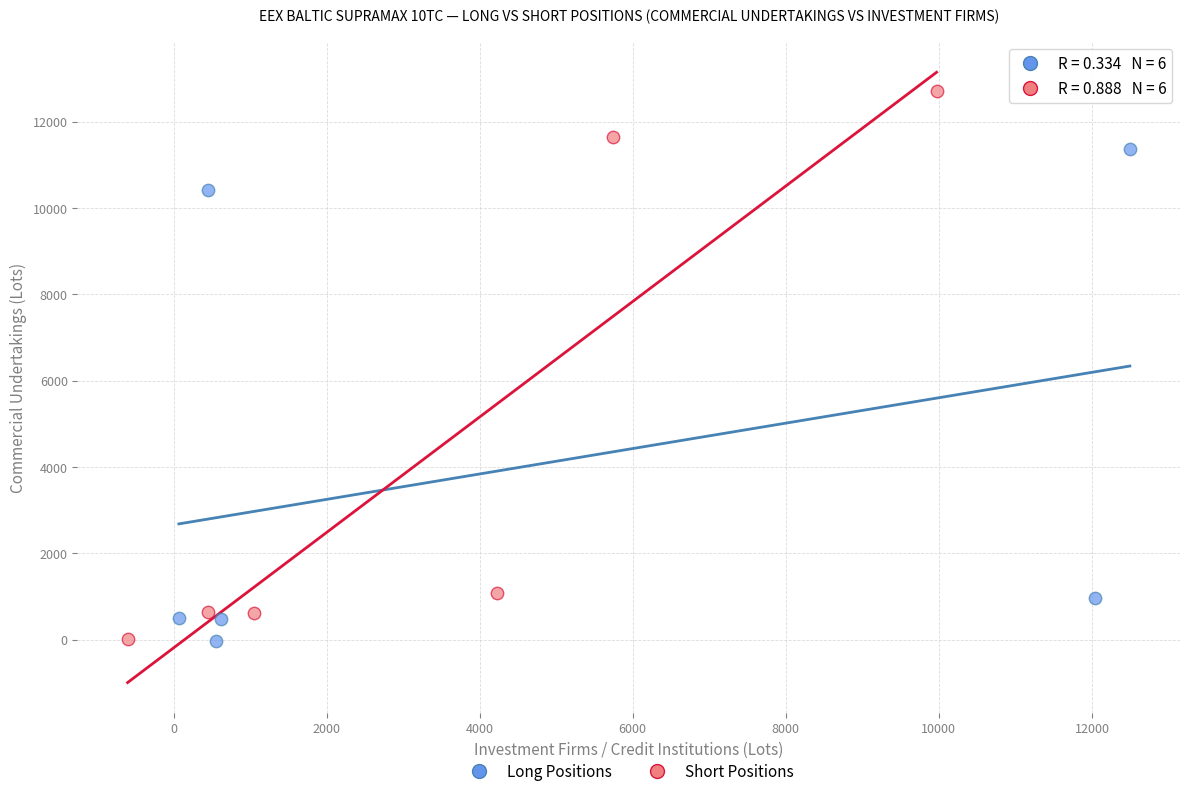

Which series reaches the maximum Y coordinate?

Short Positions